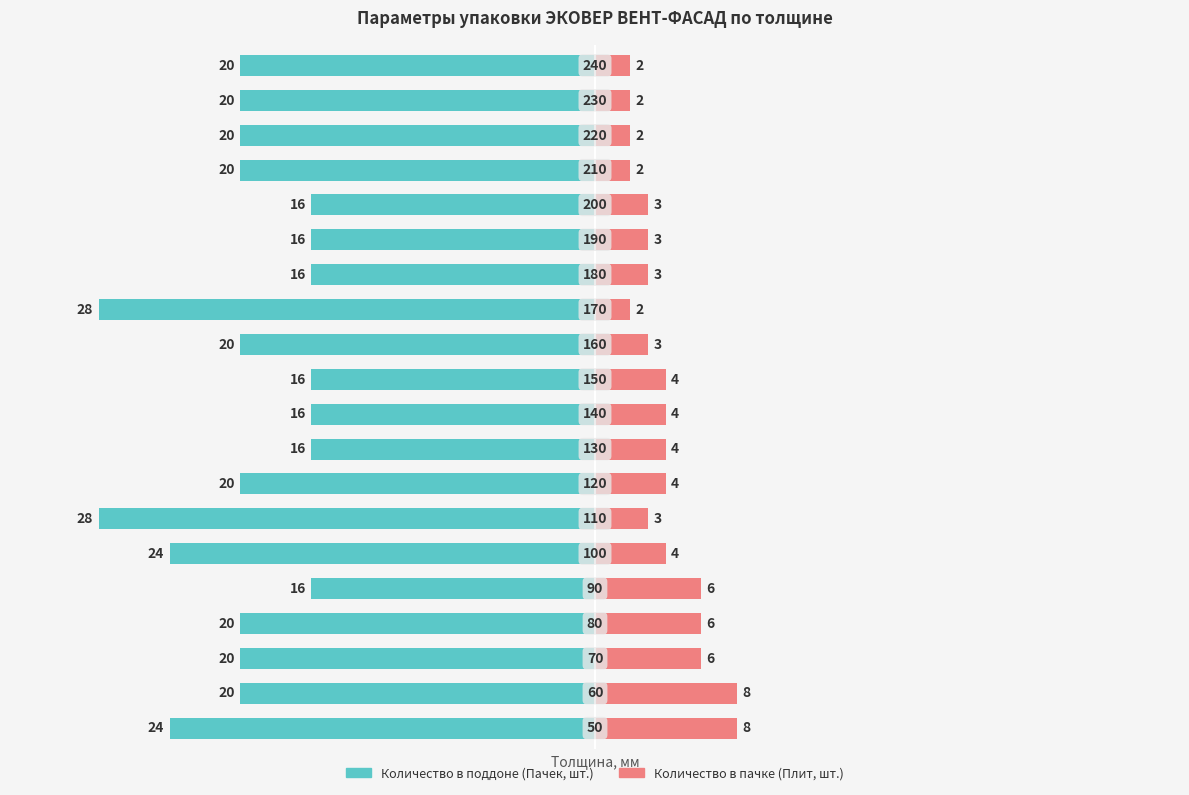

Are the bars horizontal?

Yes